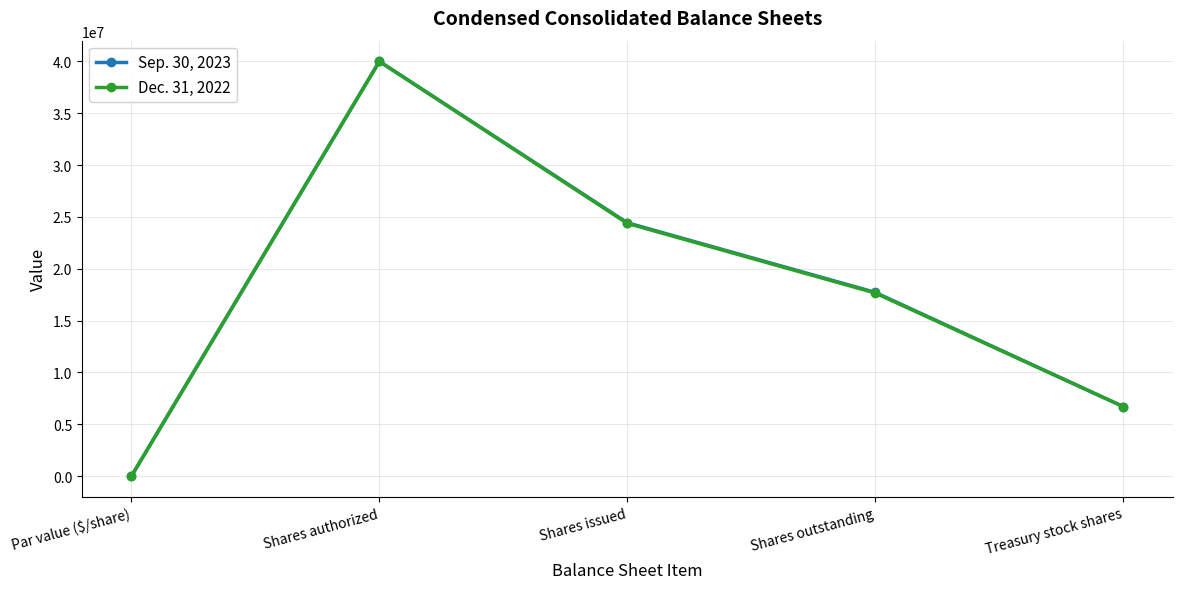

How many lines are shown in the chart?

2